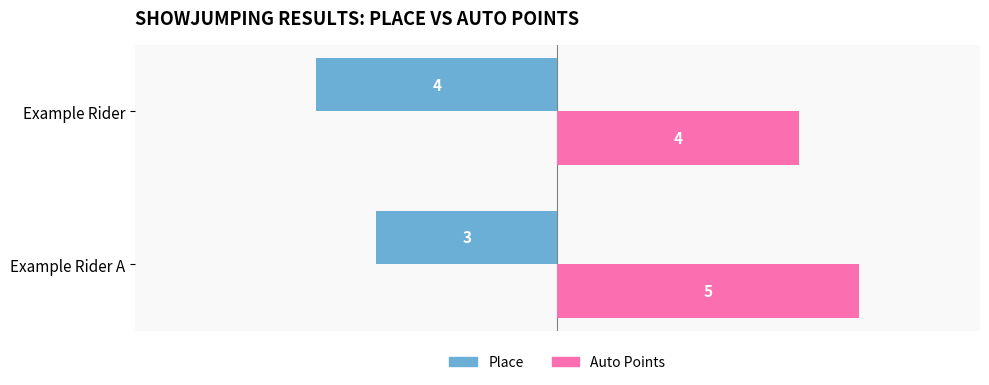

The value of Place at Example Rider A is -1. True or false?

False